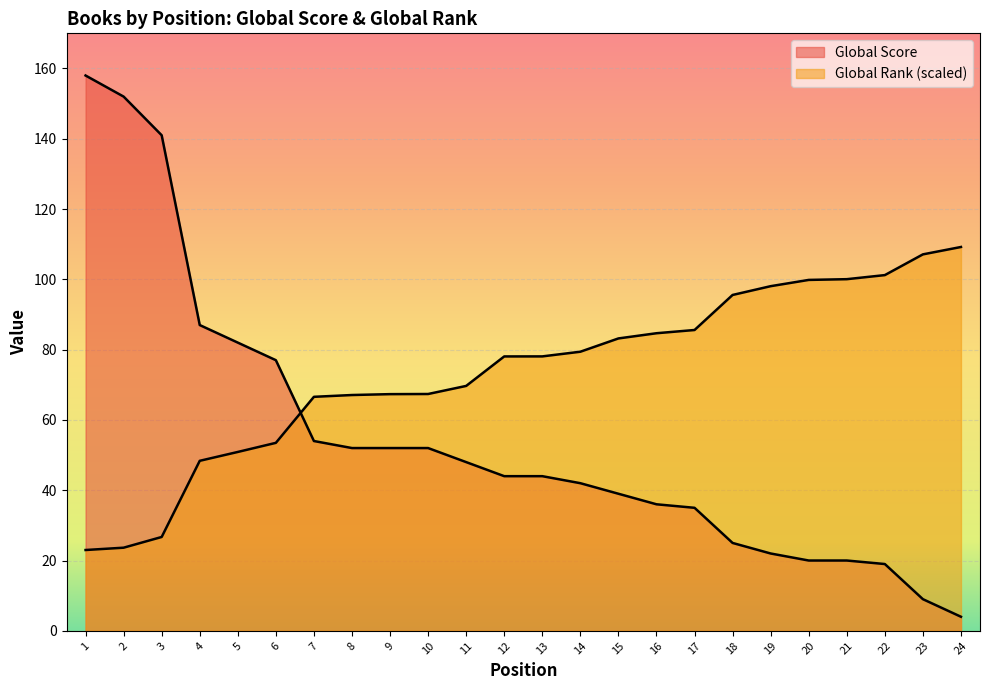

Which series ends up on top after the final intersection of Global Score and Global Rank (scaled)?

Global Rank (scaled)